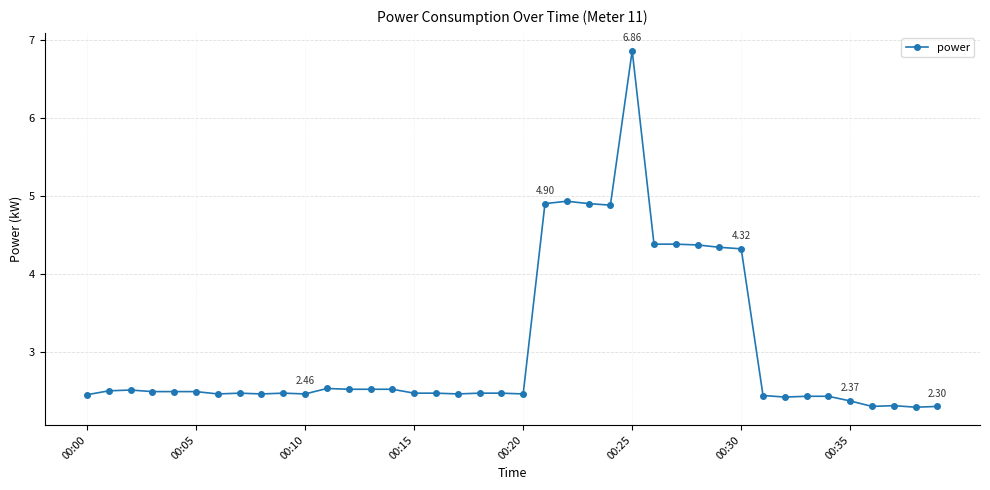

What is the sum of all values?

121.7